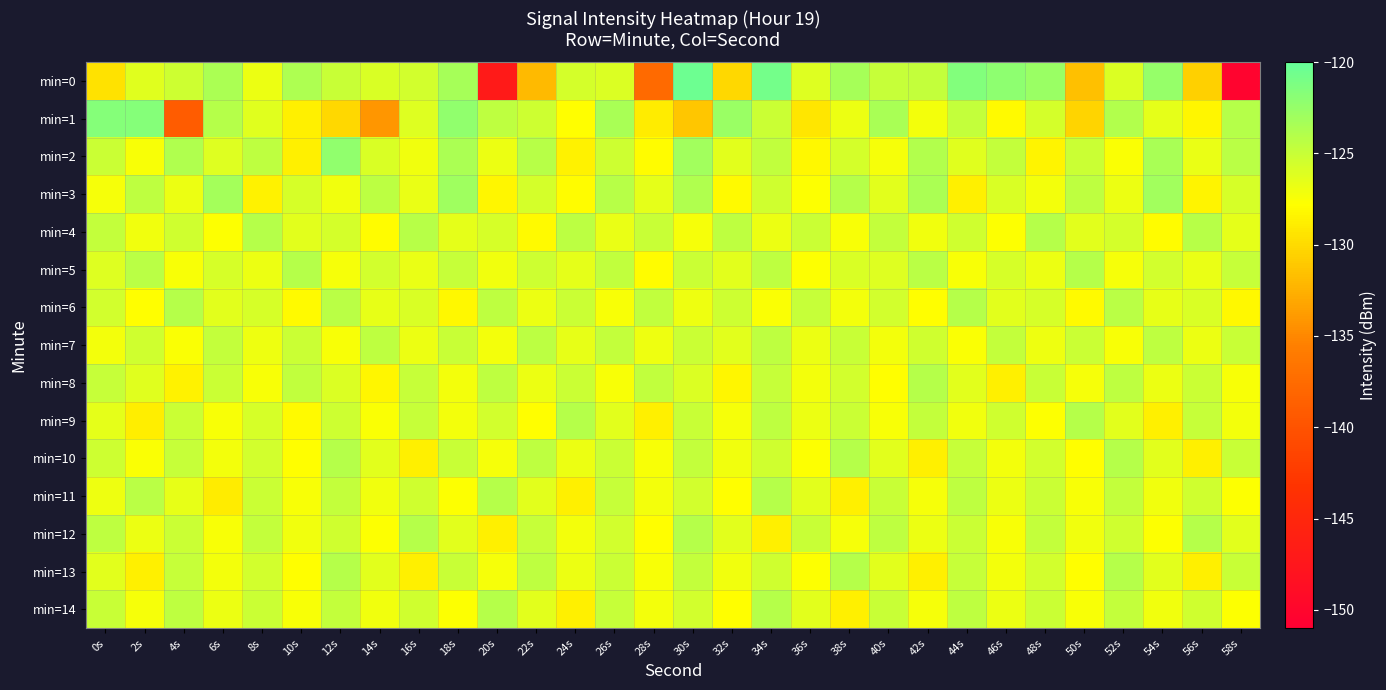

Reading right to left, what are all the values shown in this chart?

min=0: 58s=-150.4	56s=-130.6	54s=-122.5	52s=-125.9	50s=-131.6	48s=-122.8	46s=-122.1	44s=-121.5	42s=-124.8	40s=-124.9	38s=-123.3	36s=-126.1	34s=-120.8	32s=-130.1	30s=-120.4	28s=-137.6	26s=-126.0	24s=-125.7	22s=-132.0	20s=-147.0	18s=-123.3	16s=-125.6	14s=-125.9	12s=-125.0	10s=-123.7	8s=-126.9	6s=-123.6	4s=-125.3	2s=-126.3	0s=-129.5
min=1: 58s=-124.1	56s=-128.3	54s=-126.5	52s=-123.9	50s=-130.4	48s=-125.6	46s=-128.1	44s=-124.8	42s=-127.2	40s=-123.5	38s=-126.8	36s=-129.3	34s=-125.1	32s=-122.7	30s=-131.2	28s=-128.9	26s=-123.4	24s=-127.8	22s=-125.3	20s=-124.5	18s=-122.2	16s=-126.2	14s=-134.1	12s=-130.1	10s=-128.6	8s=-126.3	6s=-124.1	4s=-139.1	2s=-121.7	0s=-121.7
min=2: 58s=-124.3	56s=-126.7	54s=-123.4	52s=-127.6	50s=-125.1	48s=-128.4	46s=-124.8	44s=-126.2	42s=-123.9	40s=-127.3	38s=-125.6	36s=-128.2	34s=-124.7	32s=-126.4	30s=-123.1	28s=-127.9	26s=-125.3	24s=-128.5	22s=-124.2	20s=-126.8	18s=-123.6	16s=-127.1	14s=-125.9	12s=-122.3	10s=-128.7	8s=-124.5	6s=-126.1	4s=-123.8	2s=-127.4	0s=-125.2
min=3: 58s=-125.7	56s=-128.4	54s=-123.1	52s=-126.8	50s=-124.5	48s=-127.2	46s=-125.9	44s=-128.7	42s=-123.6	40s=-126.3	38s=-124.0	36s=-127.7	34s=-125.4	32s=-128.1	30s=-123.8	28s=-126.5	26s=-124.2	24s=-127.9	22s=-125.6	20s=-128.3	18s=-123.0	16s=-126.7	14s=-124.4	12s=-127.1	10s=-125.8	8s=-128.5	6s=-123.2	4s=-126.9	2s=-124.6	0s=-127.3
min=4: 58s=-126.5	56s=-124.2	54s=-127.9	52s=-125.6	50s=-126.3	48s=-124.0	46s=-127.7	44s=-125.4	42s=-127.1	40s=-124.8	38s=-127.5	36s=-125.2	34s=-126.9	32s=-124.6	30s=-127.3	28s=-125.0	26s=-126.7	24s=-124.4	22s=-128.1	20s=-125.8	18s=-126.5	16s=-124.2	14s=-127.9	12s=-125.6	10s=-126.3	8s=-124.0	6s=-127.7	4s=-125.4	2s=-127.1	0s=-124.8
min=5: 58s=-124.9	56s=-126.7	54s=-125.5	52s=-127.3	50s=-124.1	48s=-126.9	46s=-125.7	44s=-127.5	42s=-124.3	40s=-126.1	38s=-125.9	36s=-127.7	34s=-124.5	32s=-126.3	30s=-125.1	28s=-127.9	26s=-124.7	24s=-126.5	22s=-125.3	20s=-127.1	18s=-124.9	16s=-126.7	14s=-125.5	12s=-127.3	10s=-124.1	8s=-126.9	6s=-125.7	4s=-127.5	2s=-124.3	0s=-126.1
min=6: 58s=-128.2	56s=-125.9	54s=-126.6	52s=-124.3	50s=-128.0	48s=-125.7	46s=-126.4	44s=-124.1	42s=-127.8	40s=-125.5	38s=-127.2	36s=-124.9	34s=-127.6	32s=-125.3	30s=-127.0	28s=-124.7	26s=-127.4	24s=-125.1	22s=-126.8	20s=-124.5	18s=-128.2	16s=-125.9	14s=-126.6	12s=-124.3	10s=-128.0	8s=-125.7	6s=-126.4	4s=-124.1	2s=-127.8	0s=-125.5
min=7: 58s=-125.0	56s=-126.8	54s=-124.6	52s=-127.4	50s=-125.2	48s=-127.0	46s=-124.8	44s=-127.6	42s=-125.4	40s=-127.2	38s=-125.0	36s=-126.8	34s=-124.6	32s=-126.4	30s=-125.2	28s=-127.0	26s=-124.8	24s=-126.6	22s=-124.4	20s=-127.2	18s=-125.0	16s=-126.8	14s=-124.6	12s=-127.4	10s=-125.2	8s=-127.0	6s=-124.8	4s=-127.6	2s=-125.4	0s=-127.2
min=8: 58s=-127.5	56s=-125.2	54s=-126.9	52s=-124.6	50s=-127.3	48s=-125.0	46s=-128.7	44s=-126.4	42s=-124.1	40s=-127.8	38s=-125.5	36s=-127.2	34s=-124.9	32s=-128.3	30s=-126.0	28s=-124.7	26s=-127.4	24s=-125.1	22s=-126.8	20s=-124.5	18s=-127.2	16s=-124.9	14s=-128.3	12s=-126.0	10s=-124.7	8s=-127.4	6s=-125.1	4s=-128.5	2s=-126.2	0s=-124.9
min=9: 58s=-127.2	56s=-124.9	54s=-128.6	52s=-126.3	50s=-124.0	48s=-127.7	46s=-125.4	44s=-127.1	42s=-124.8	40s=-127.5	38s=-125.2	36s=-126.9	34s=-124.6	32s=-127.3	30s=-125.0	28s=-128.7	26s=-126.4	24s=-124.1	22s=-127.8	20s=-125.5	18s=-127.2	16s=-124.9	14s=-127.6	12s=-125.3	10s=-128.0	8s=-125.7	6s=-127.4	4s=-125.1	2s=-128.8	0s=-126.5
min=10: 58s=-125.0	56s=-128.7	54s=-126.4	52s=-124.1	50s=-127.8	48s=-125.5	46s=-127.2	44s=-124.9	42s=-128.6	40s=-126.3	38s=-124.0	36s=-127.7	34s=-125.4	32s=-127.1	30s=-124.8	28s=-127.5	26s=-125.2	24s=-126.9	22s=-124.6	20s=-127.3	18s=-125.0	16s=-128.7	14s=-126.4	12s=-124.1	10s=-127.8	8s=-125.5	6s=-127.2	4s=-124.9	2s=-127.6	0s=-125.3
min=11: 58s=-127.7	56s=-125.4	54s=-127.1	52s=-124.8	50s=-127.5	48s=-125.2	46s=-126.9	44s=-124.6	42s=-127.3	40s=-125.0	38s=-128.7	36s=-126.4	34s=-124.1	32s=-127.8	30s=-125.5	28s=-127.2	26s=-124.9	24s=-128.6	22s=-126.3	20s=-124.0	18s=-127.7	16s=-125.4	14s=-127.1	12s=-124.8	10s=-127.5	8s=-125.2	6s=-128.9	4s=-126.6	2s=-124.3	0s=-127.0
min=12: 58s=-126.3	56s=-124.0	54s=-127.7	52s=-125.4	50s=-127.1	48s=-124.8	46s=-127.5	44s=-125.2	42s=-126.9	40s=-124.6	38s=-127.3	36s=-125.0	34s=-128.7	32s=-126.4	30s=-124.1	28s=-127.8	26s=-125.5	24s=-127.2	22s=-124.9	20s=-128.6	18s=-126.3	16s=-124.0	14s=-127.7	12s=-125.4	10s=-127.1	8s=-124.8	6s=-127.5	4s=-125.2	2s=-126.9	0s=-124.6
min=13: 58s=-125.0	56s=-128.7	54s=-126.4	52s=-124.1	50s=-127.8	48s=-125.5	46s=-127.2	44s=-124.9	42s=-128.6	40s=-126.3	38s=-124.0	36s=-127.7	34s=-125.4	32s=-127.1	30s=-124.8	28s=-127.5	26s=-125.2	24s=-126.9	22s=-124.6	20s=-127.3	18s=-125.0	16s=-128.7	14s=-126.4	12s=-124.1	10s=-127.8	8s=-125.5	6s=-127.2	4s=-124.9	2s=-128.6	0s=-126.3
min=14: 58s=-127.7	56s=-125.4	54s=-127.1	52s=-124.8	50s=-127.5	48s=-125.2	46s=-126.9	44s=-124.6	42s=-127.3	40s=-125.0	38s=-128.7	36s=-126.4	34s=-124.1	32s=-127.8	30s=-125.5	28s=-127.2	26s=-124.9	24s=-128.6	22s=-126.3	20s=-124.0	18s=-127.7	16s=-125.4	14s=-127.1	12s=-124.8	10s=-127.5	8s=-125.2	6s=-126.9	4s=-124.6	2s=-127.3	0s=-125.0